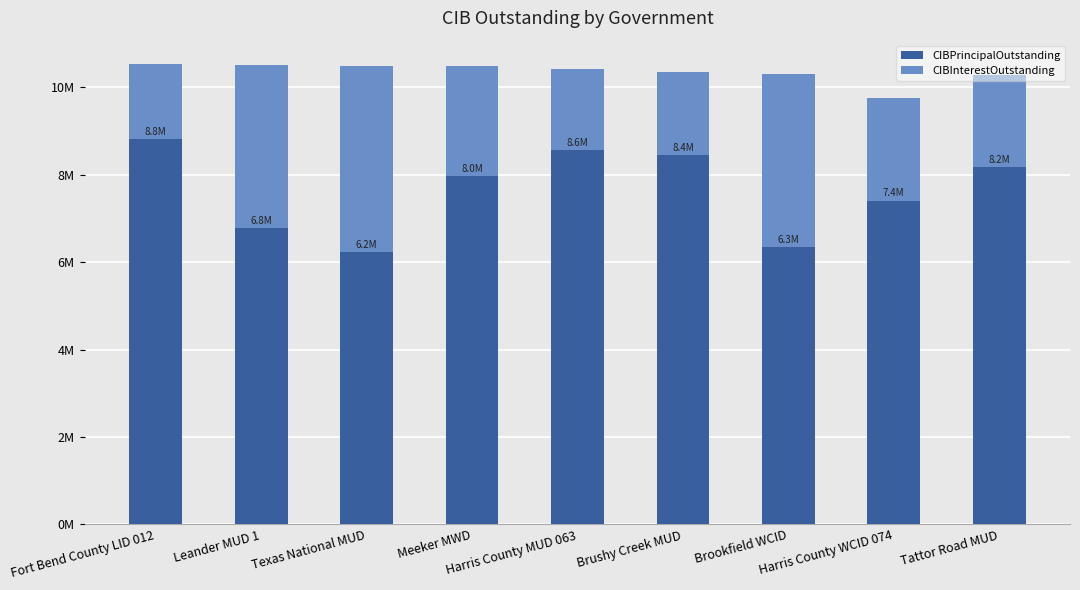

The CIBPrincipalOutstanding series shows 7405000.0 at Harris County WCID 074. True or false?

True